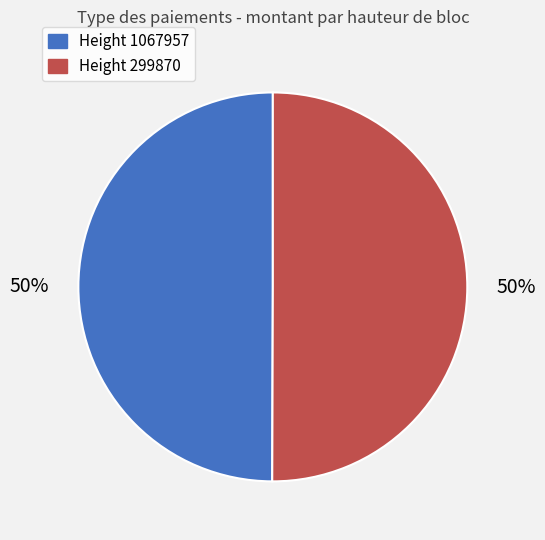

To the nearest percent, what portion does Height 299870 represent?

50%